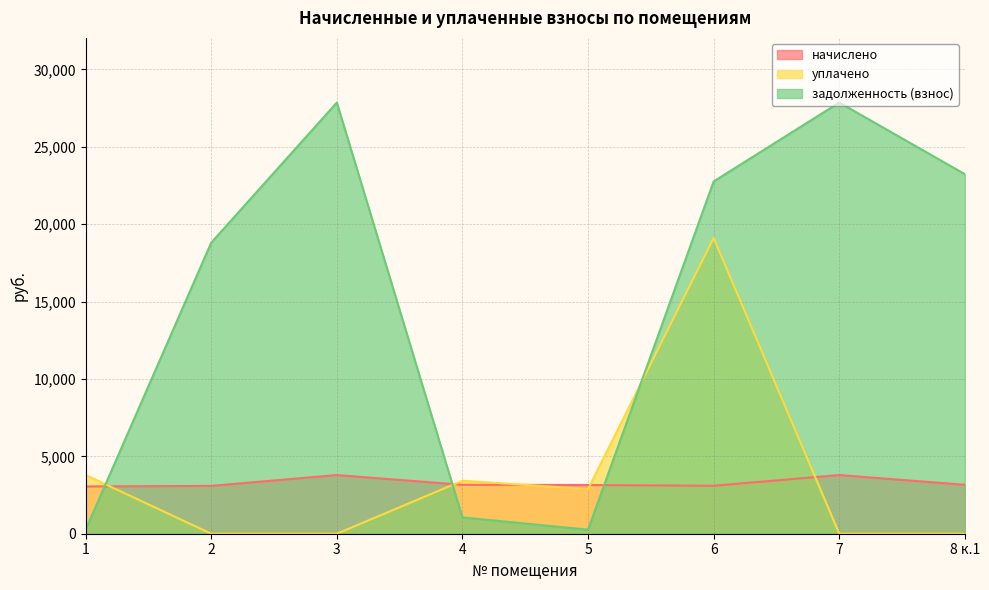

At which category does the chart reach its minimum across all series?

2